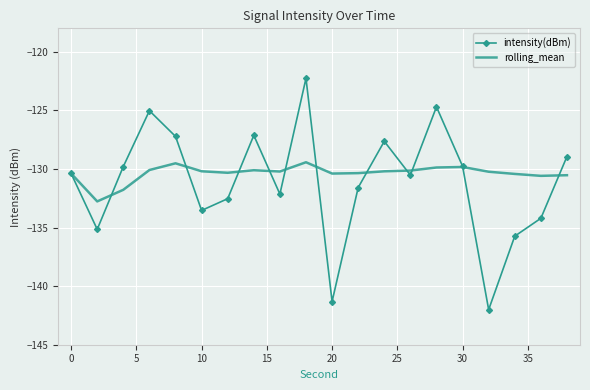

After their last crossing, which series has the higher values: intensity(dBm) or rolling_mean?

intensity(dBm)